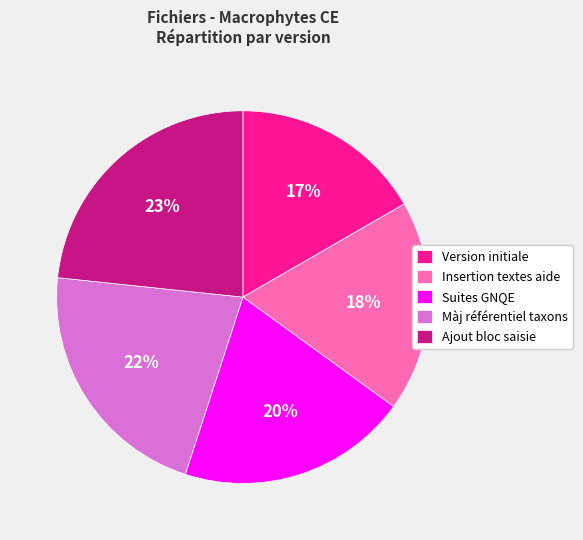

Is there any slice that represents more than half of the pie?

No